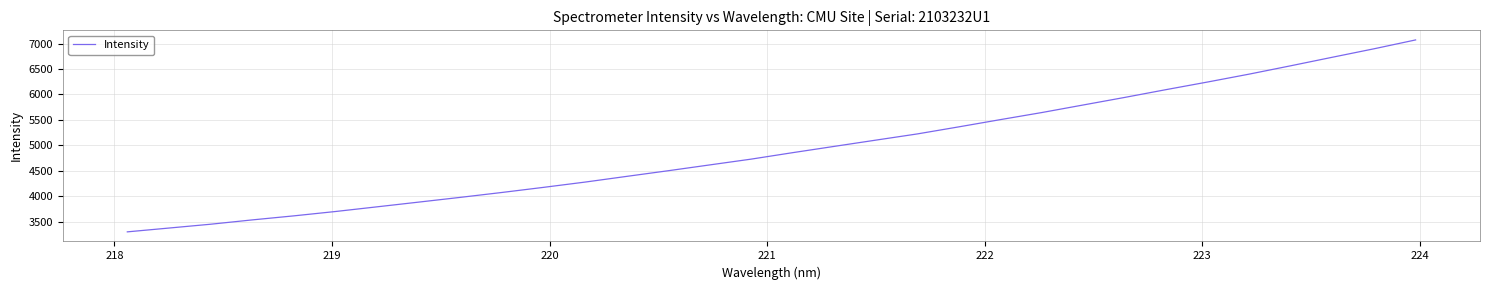

What is the sum of all values?

157839.1